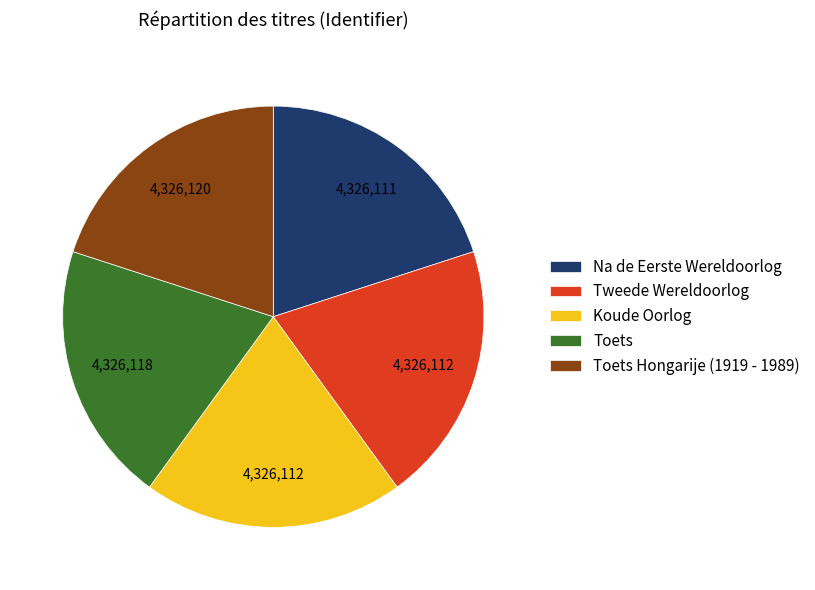

Approximately how many times larger is the value at Na de Eerste Wereldoorlog compared to Toets Hongarije (1919 - 1989)?

1.0